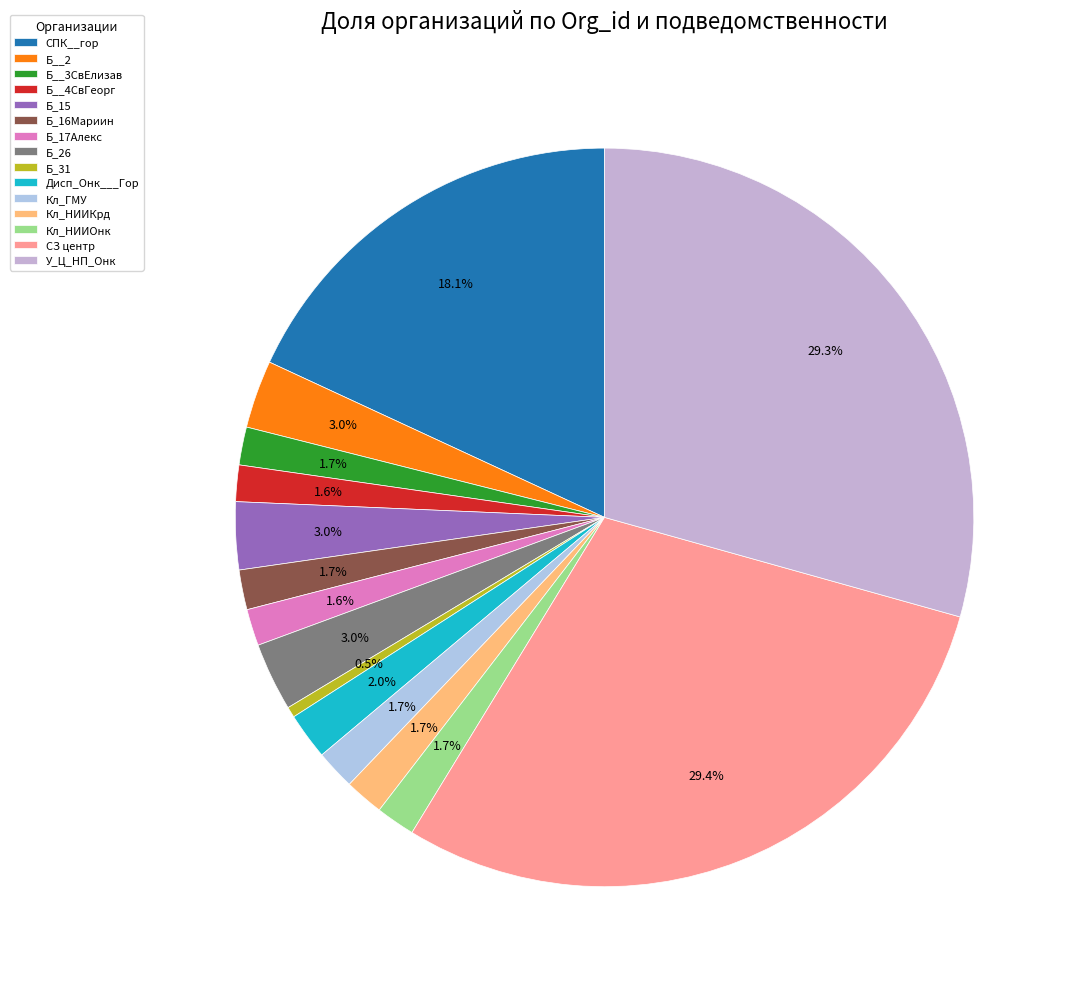

To the nearest percent, what is the difference between the Кл_ГМУ and СЗ центр slice percentages?

28%